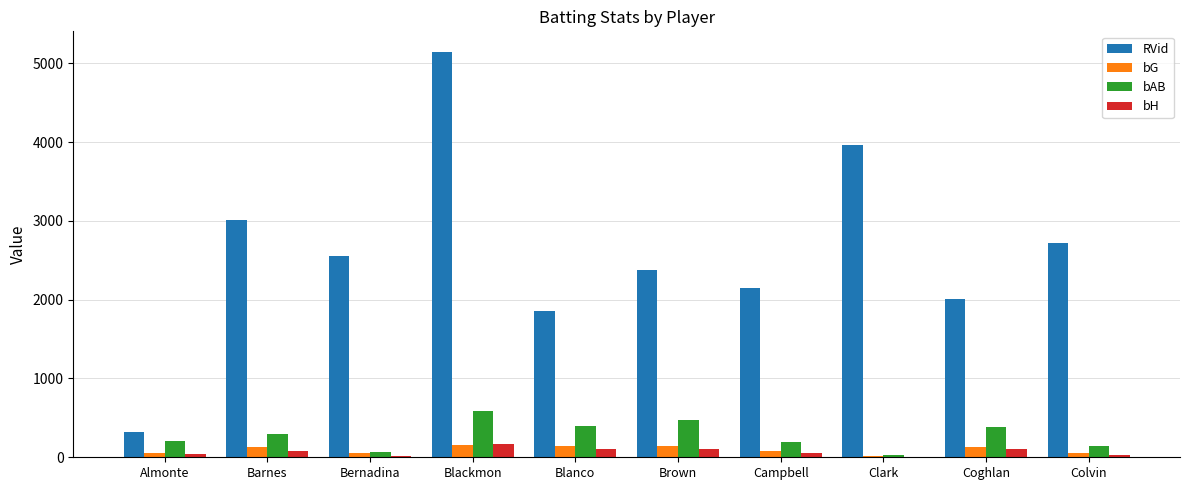

The bAB series shows 27 at Clark. True or false?

True